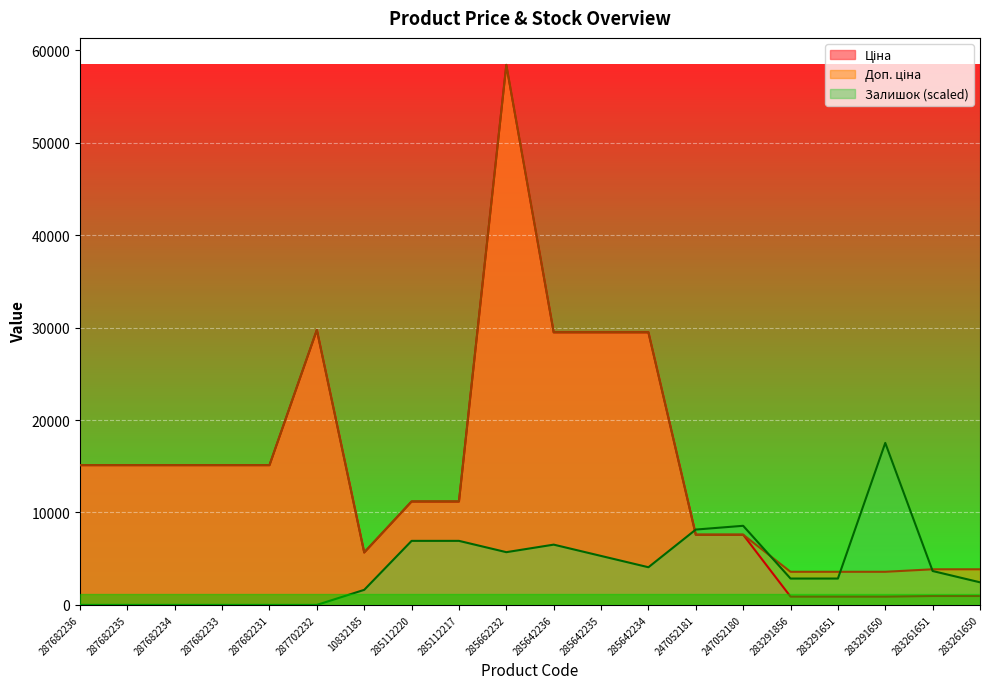

The value of Доп. ціна at 283291650 is 3583.6. True or false?

True